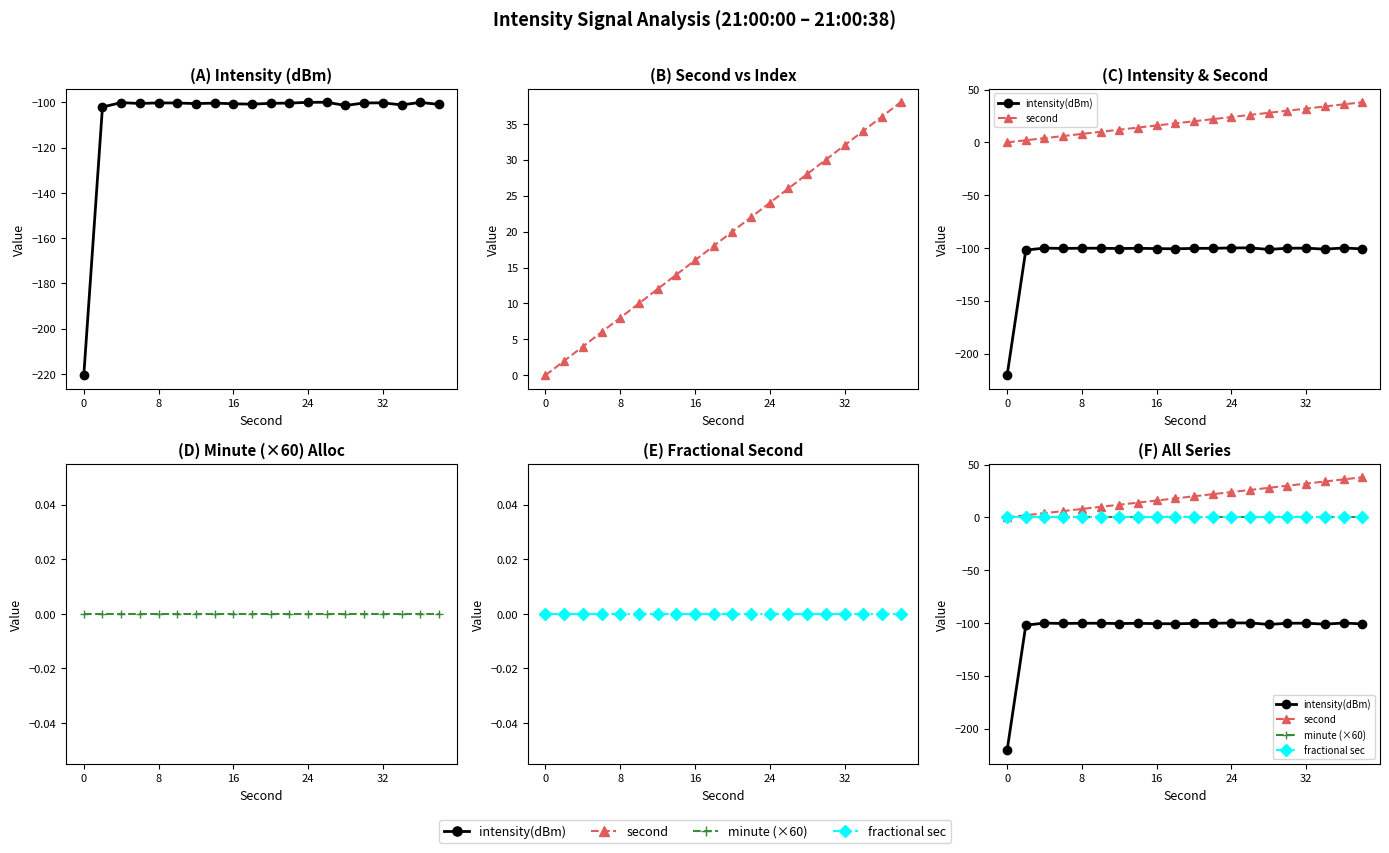

What is the smallest value displayed?

-220.6